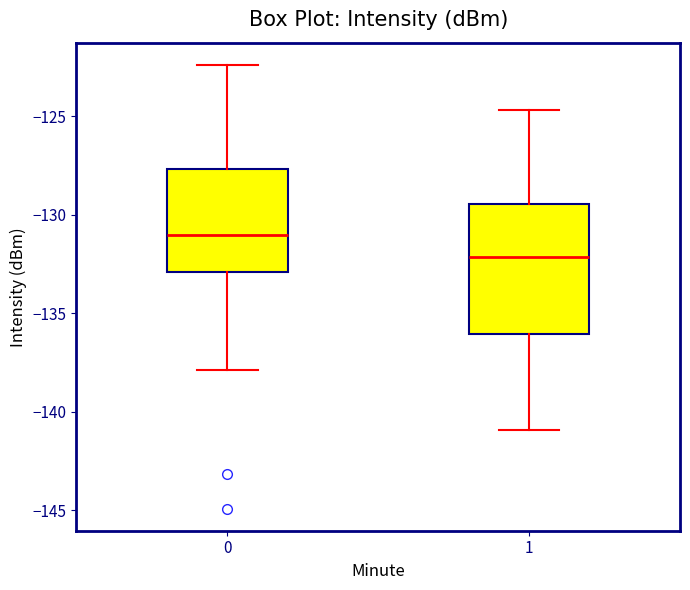

Reading left to right, transcribe this box plot: for each box, give where its median line is, the range the box spans, and where its two whiskers end, as read against the y-axis. The values are not printed on the chart, so give them approximately, as read against the axis.

0: median -131.0, box -133.0 to -127.5, whiskers -138.0 to -122.5
1: median -132.0, box -136.0 to -129.5, whiskers -141.0 to -124.5